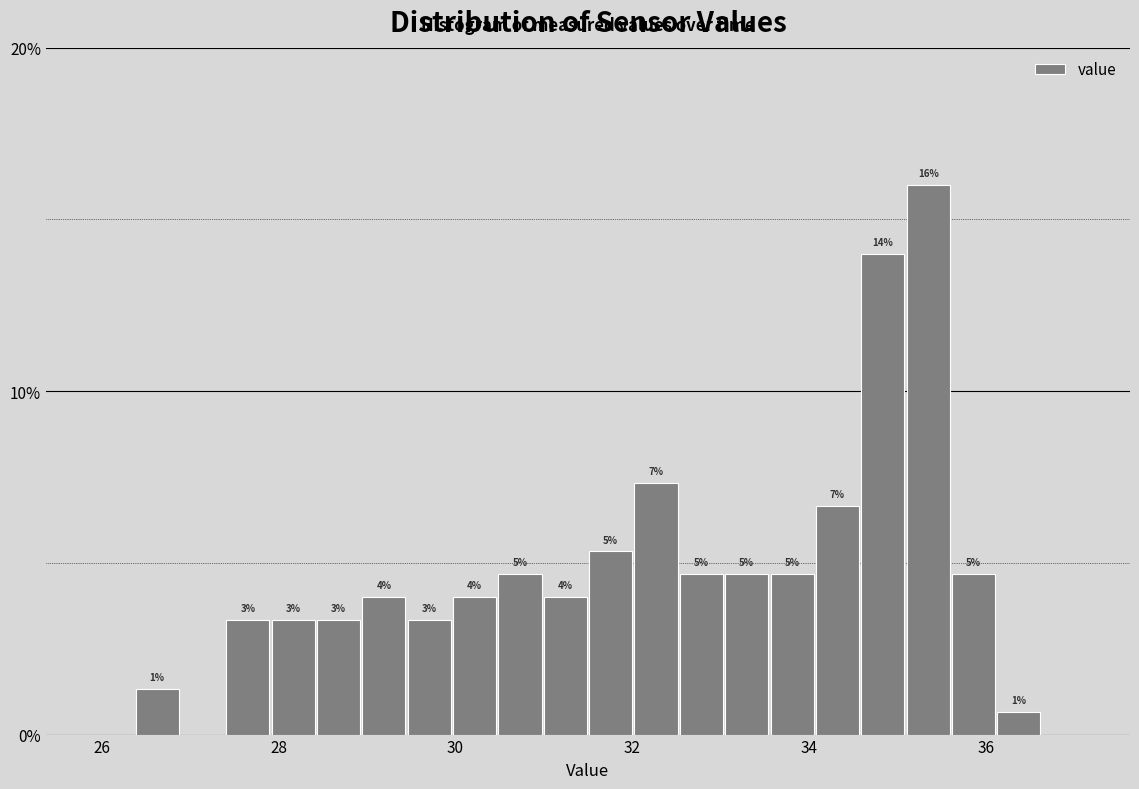

Around what value on the x-axis is the tallest bar? Give the approximate position of its centre, as read against the axis.

35.4